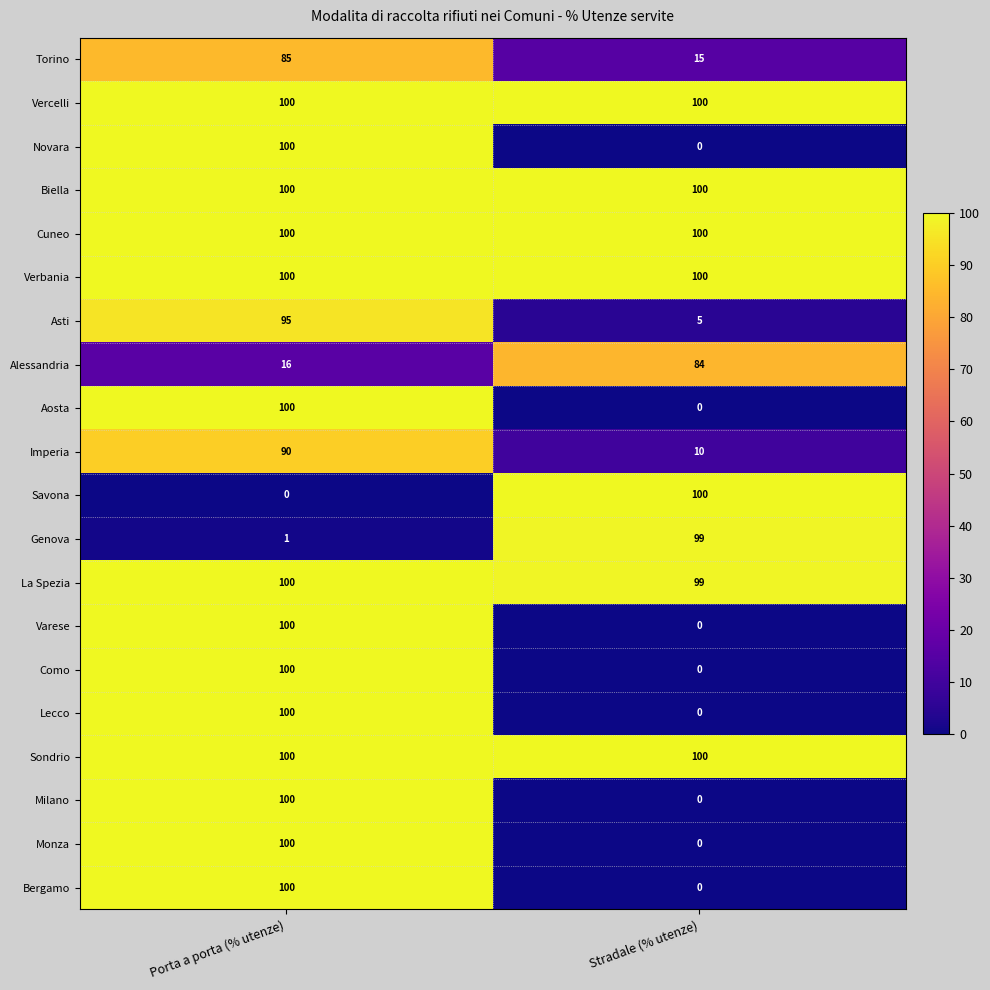

List the labels in order of Como value, largest first.

Porta a porta (% utenze), Stradale (% utenze)